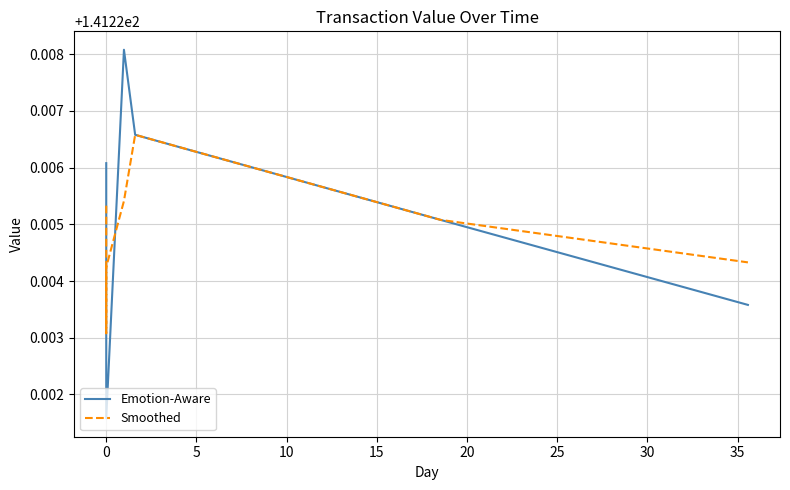

What is the total value across all series at 25?

282.5